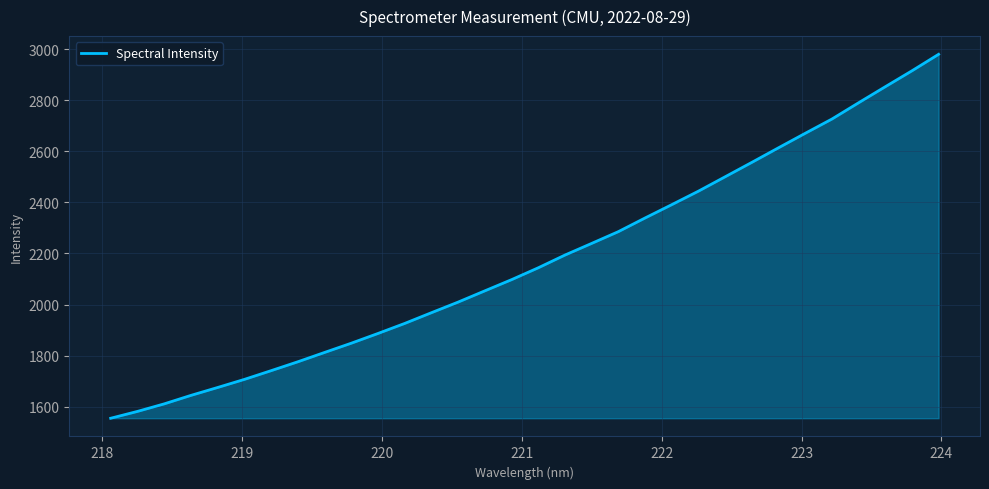

What is the difference between the maximum and minimum values?

1426.5